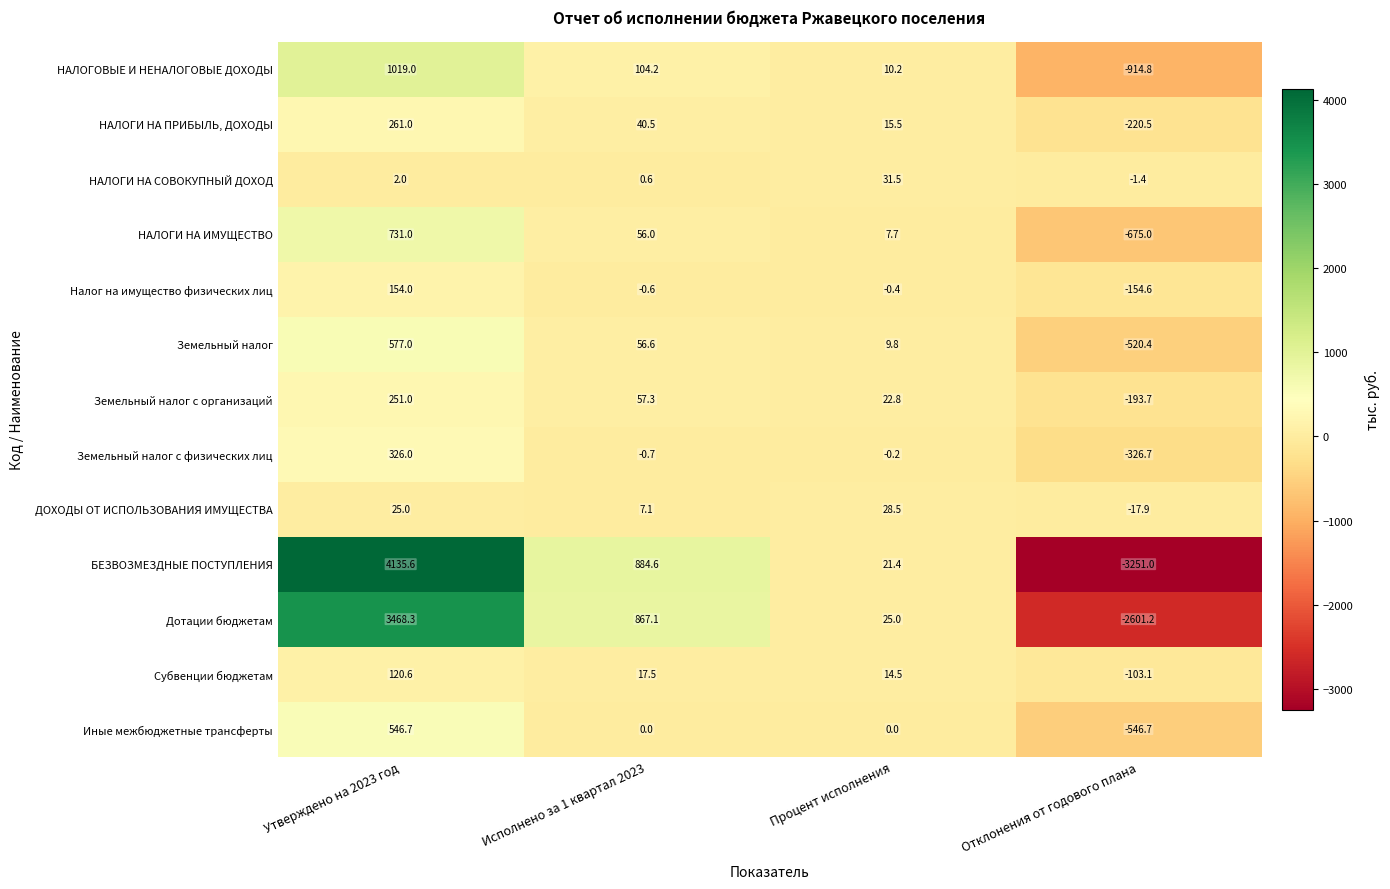

The ДОХОДЫ ОТ ИСПОЛЬЗОВАНИЯ ИМУЩЕСТВА series shows -12.1 at Отклонения от годового плана. True or false?

False